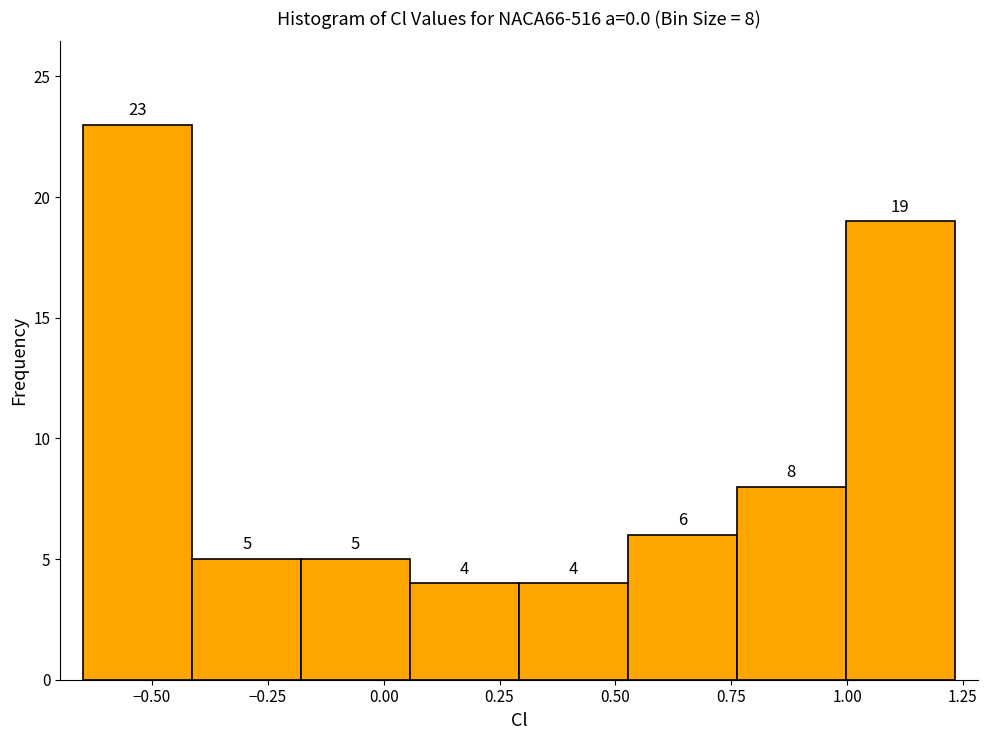

Which range on the x-axis has the tallest bar?

-0.65 to -0.40